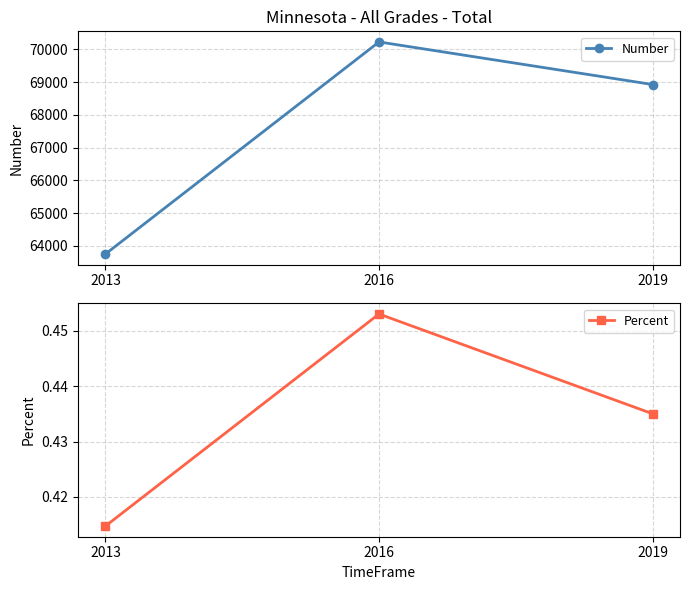

Between 2019 and 2013, which is larger?

2019